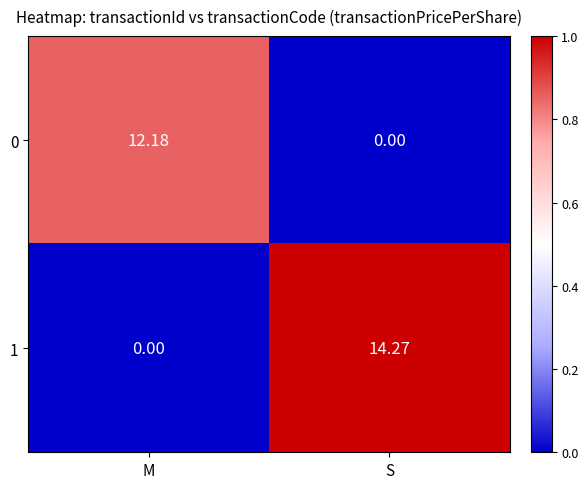

Which series has the largest range (max minus min)?

1